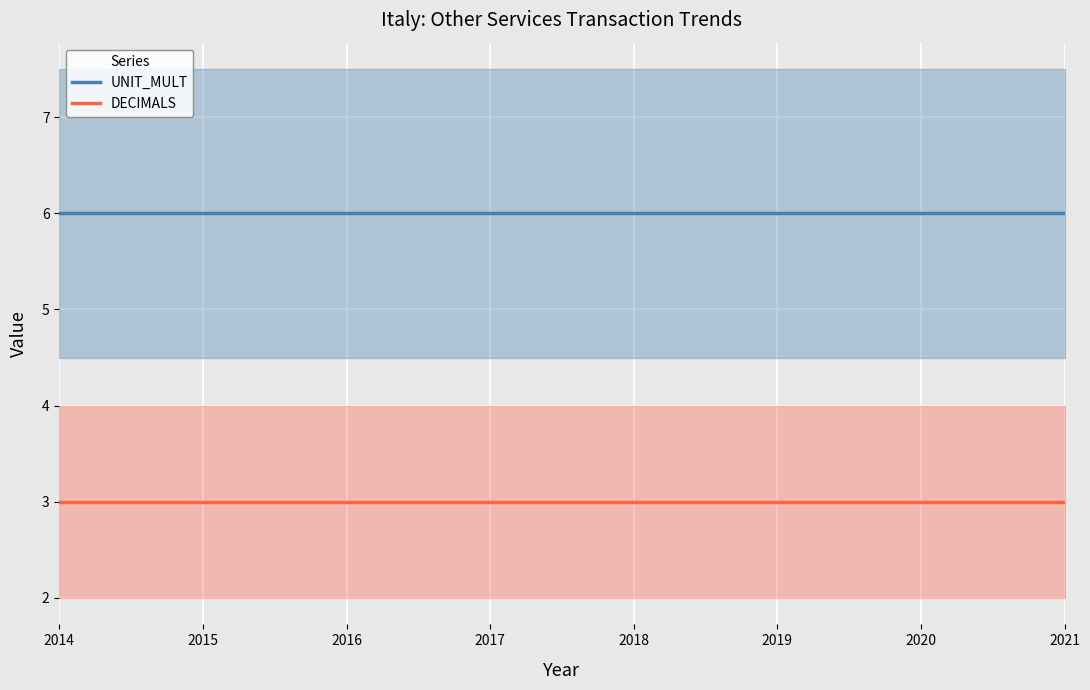

True or false: DECIMALS and UNIT_MULT intersect in this chart.

False